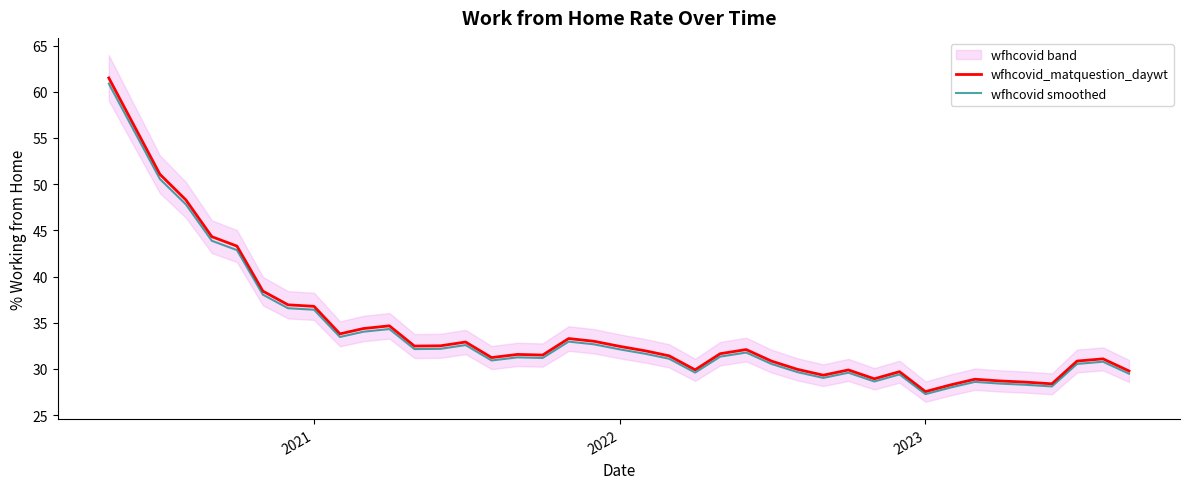

True or false: wfhcovid_matquestion_daywt and wfhcovid smoothed cross at least once.

False